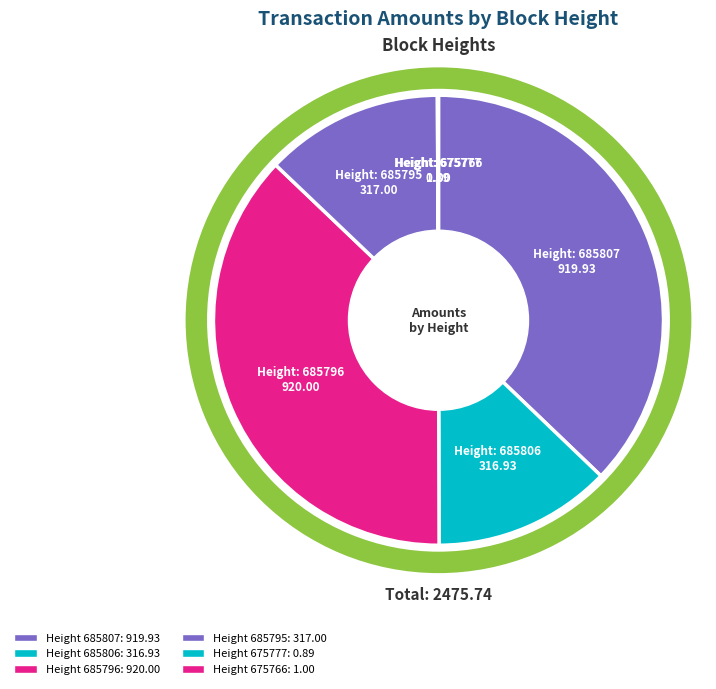

Is 685806 the majority of the pie?

No